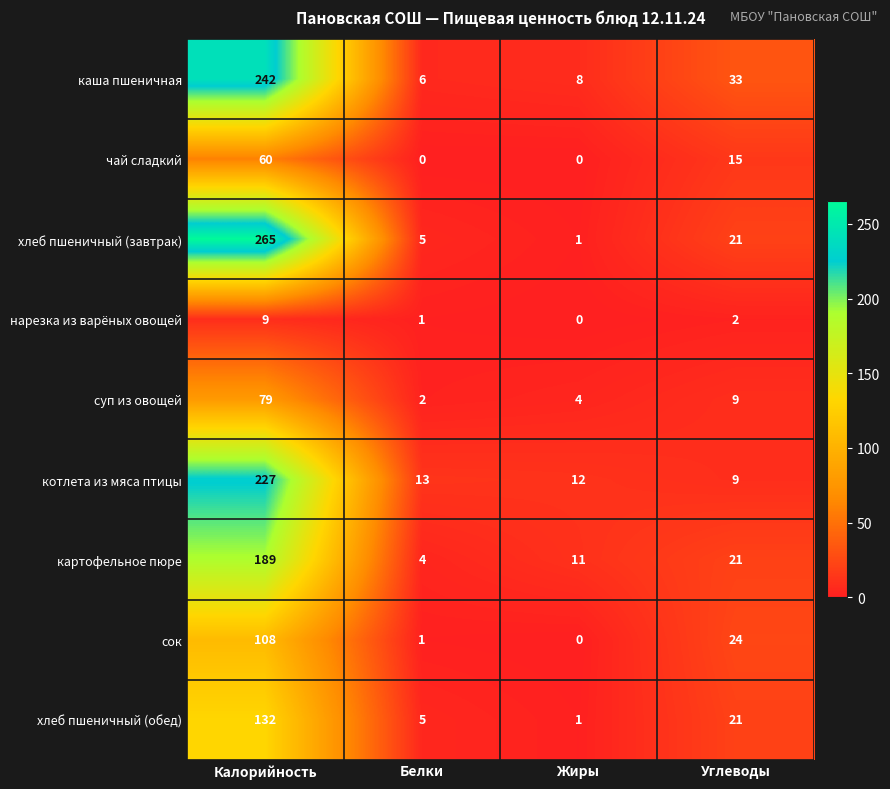

What is the approximate value of сок at Калорийность, to the nearest 5?

110